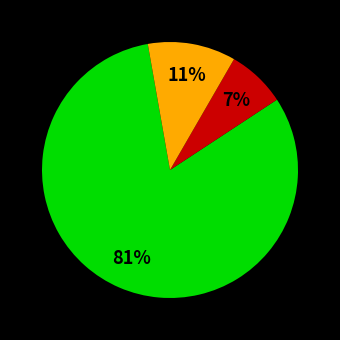

To the nearest percent, what is the average slice percentage?

33%